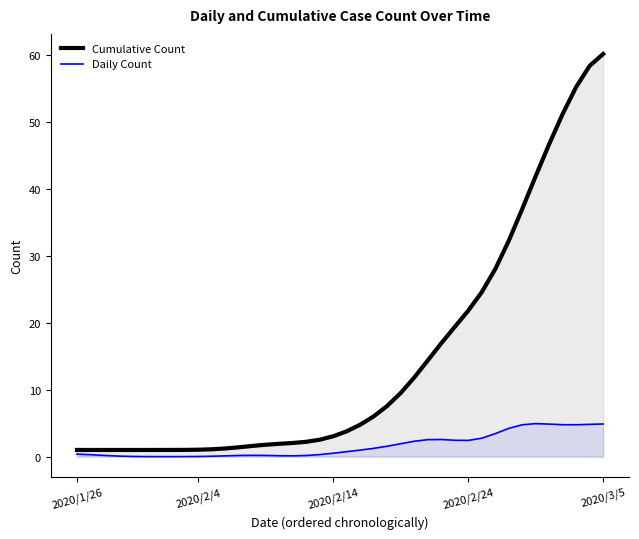

Read the Cumulative Count value at 2020/2/4.

1.0